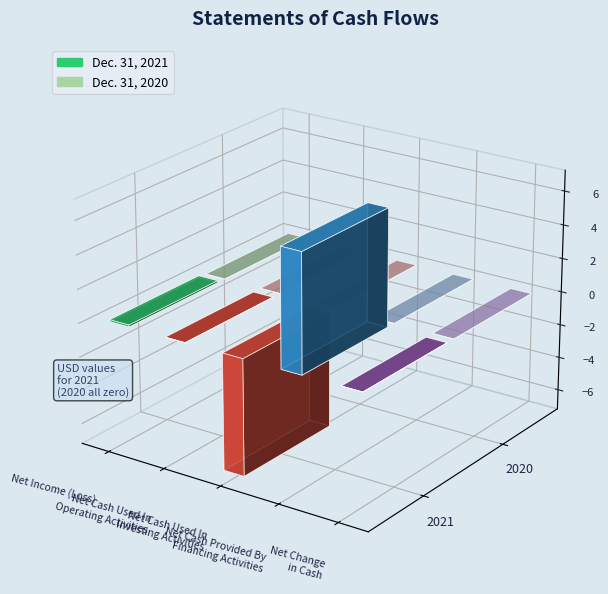

What is the label of the 5th bar from the left?

Net Change
in Cash